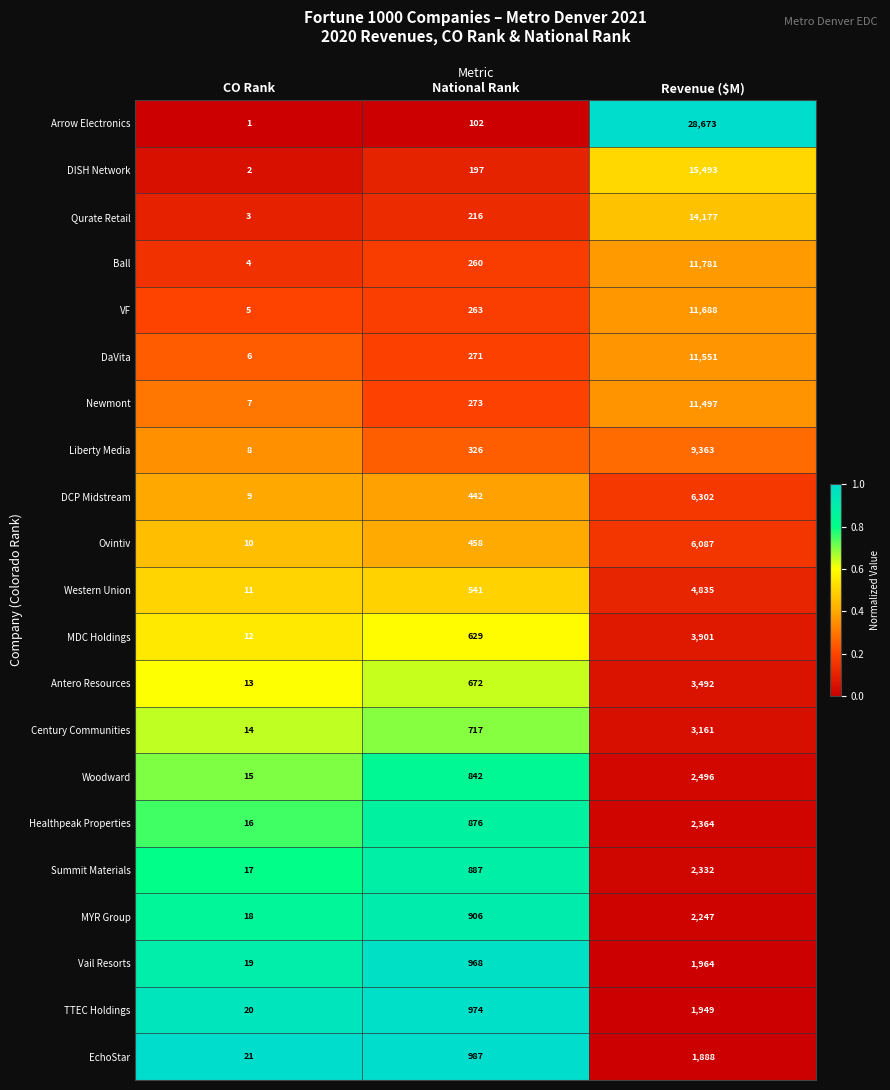

How many data points does each series have?

3